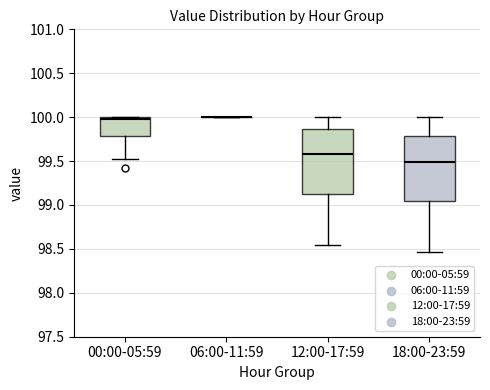

Reading left to right, transcribe this box plot: for each box, give where its median line is, the range the box spans, and where its two whiskers end, as read against the y-axis. The values are not printed on the chart, so give them approximately, as read against the axis.

00:00-05:59: median 100.00 (just below the box's upper edge), box 99.80 to 100.00, whiskers 99.50 to 100.00
06:00-11:59: box collapsed to a line at 100.00, whiskers 100.00 to 100.00
12:00-17:59: median 99.60, box 99.15 to 99.85, whiskers 98.55 to 100.00
18:00-23:59: median 99.50, box 99.05 to 99.80, whiskers 98.45 to 100.00